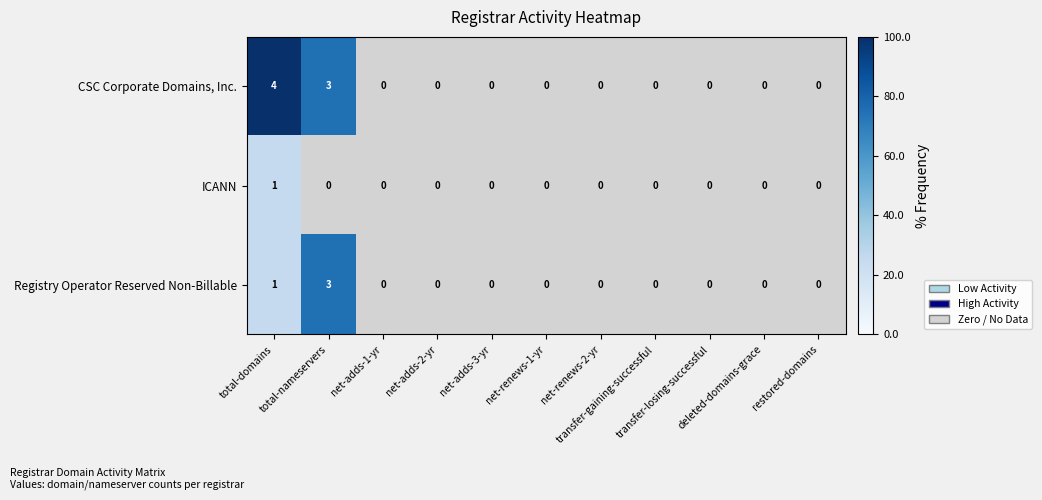

What is the minimum value shown in the chart?

0